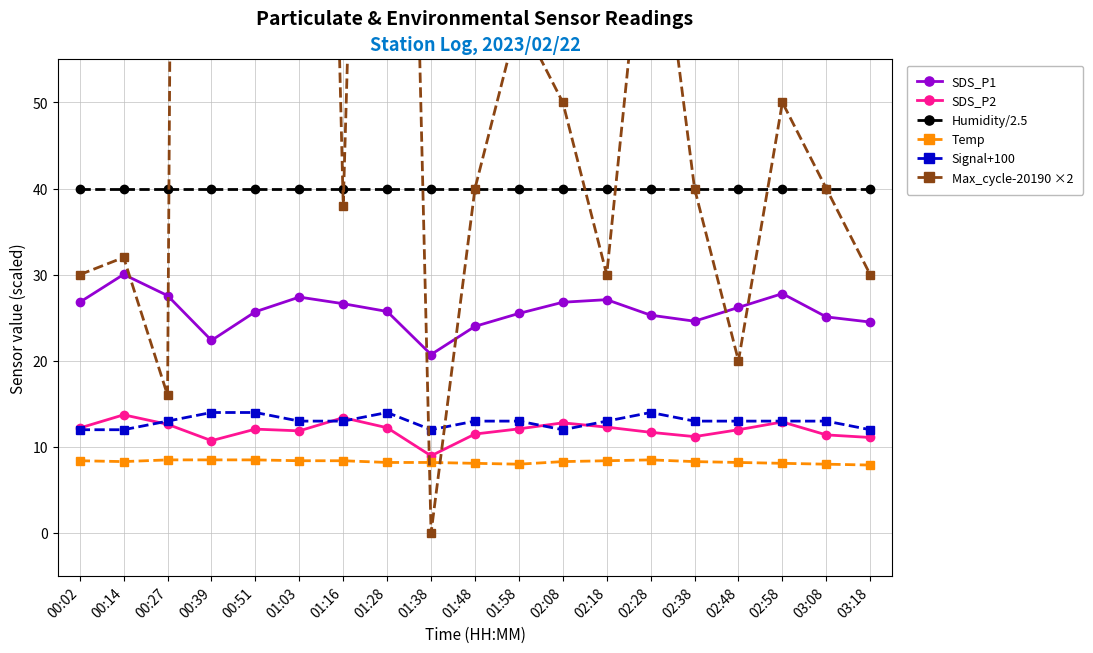

Does the chart have visible grid lines?

Yes